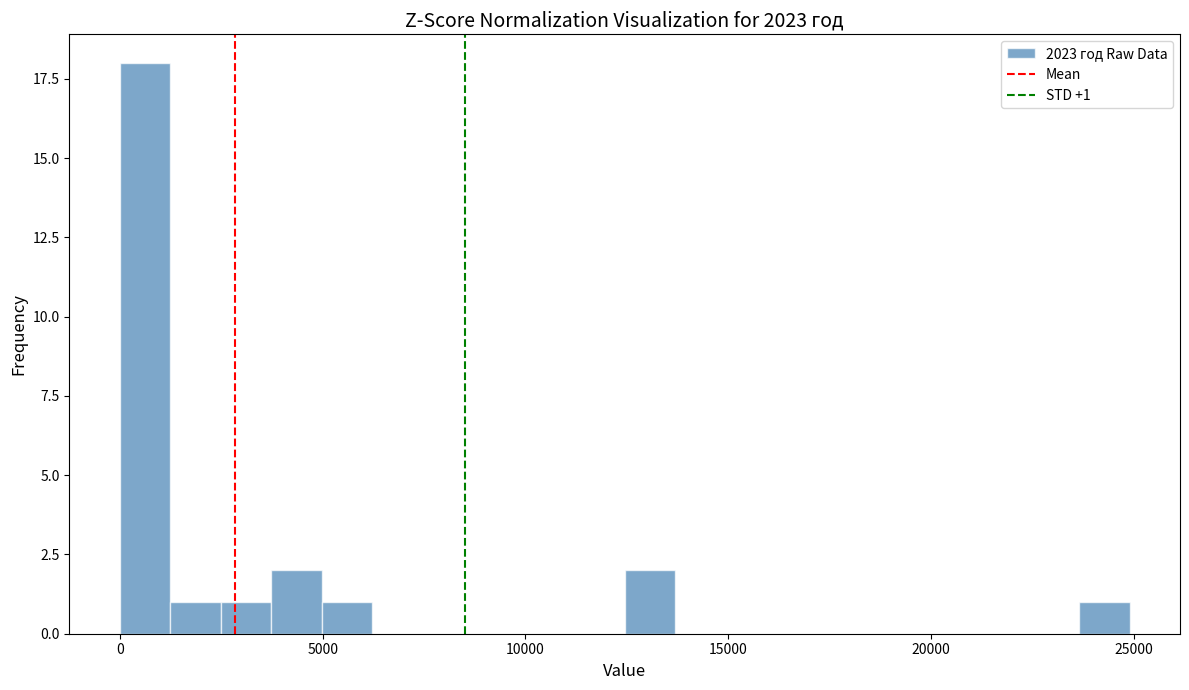

Read against the x-axis, roughly where is the centre of the tallest bar?

500